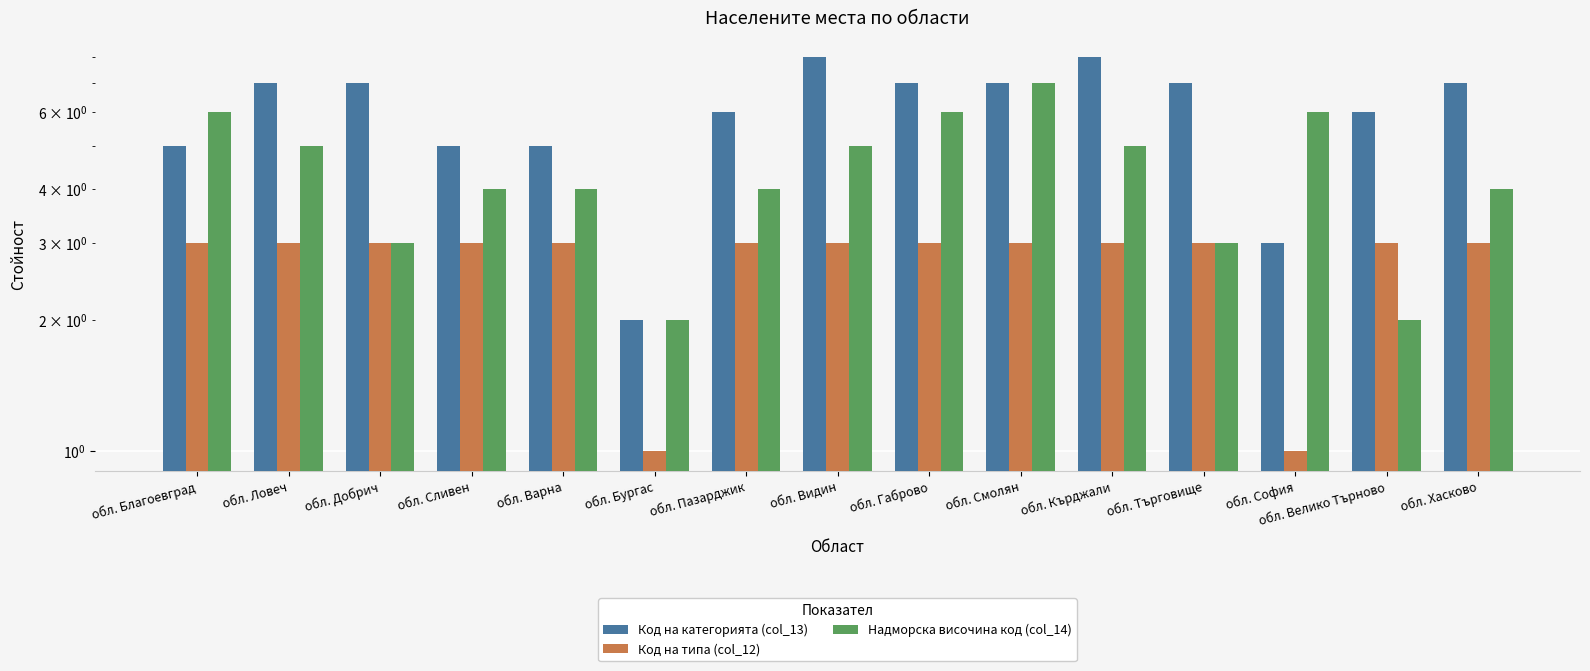

Reading right to left, list all the values displayed in this chart.

Код на категорията (col_13): 7	6	3	7	8	7	7	8	6	2	5	5	7	7	5
Код на типа (col_12): 3	3	1	3	3	3	3	3	3	1	3	3	3	3	3
Надморска височина код (col_14): 4	2	6	3	5	7	6	5	4	2	4	4	3	5	6